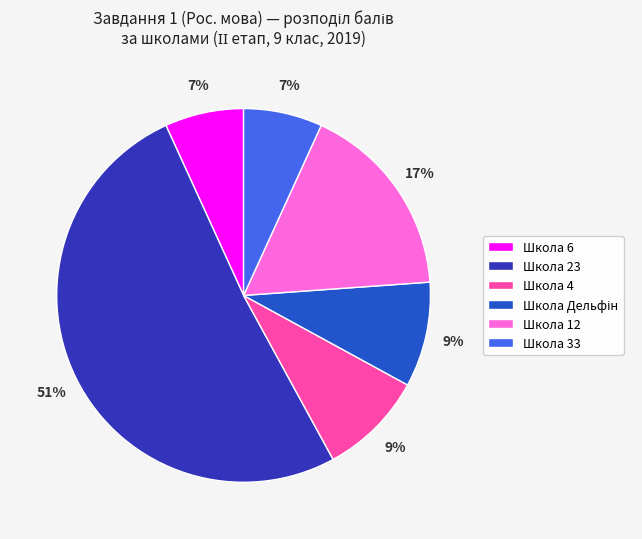

True or false: Школа 12 accounts for 17% of the total.

True